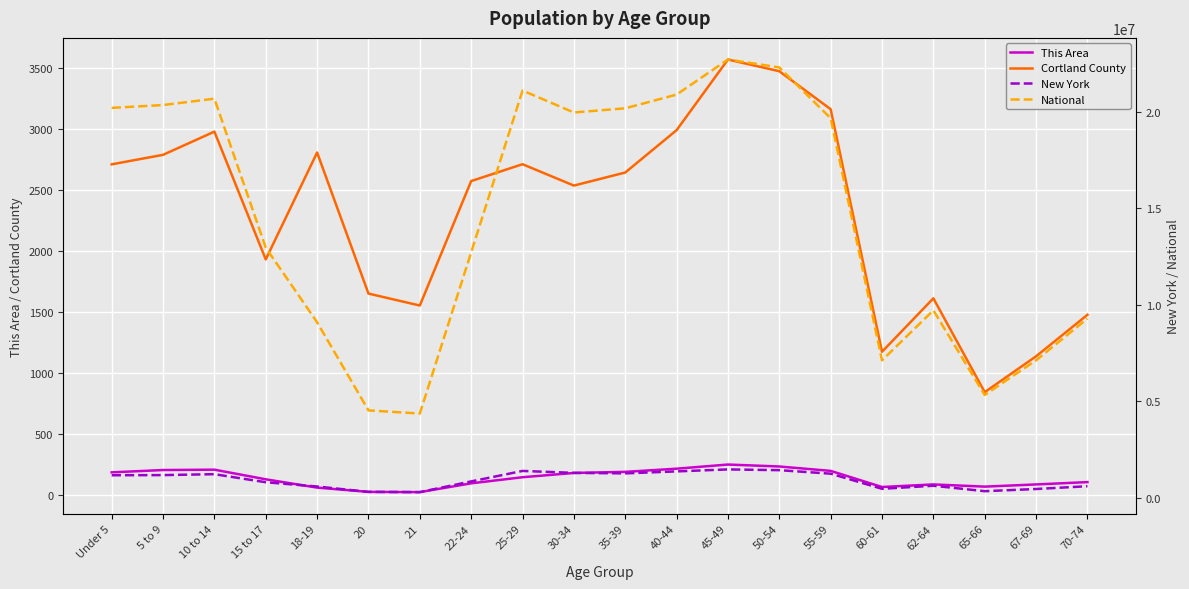

What is the value of the Cortland County point at the 19th from the left?

1138